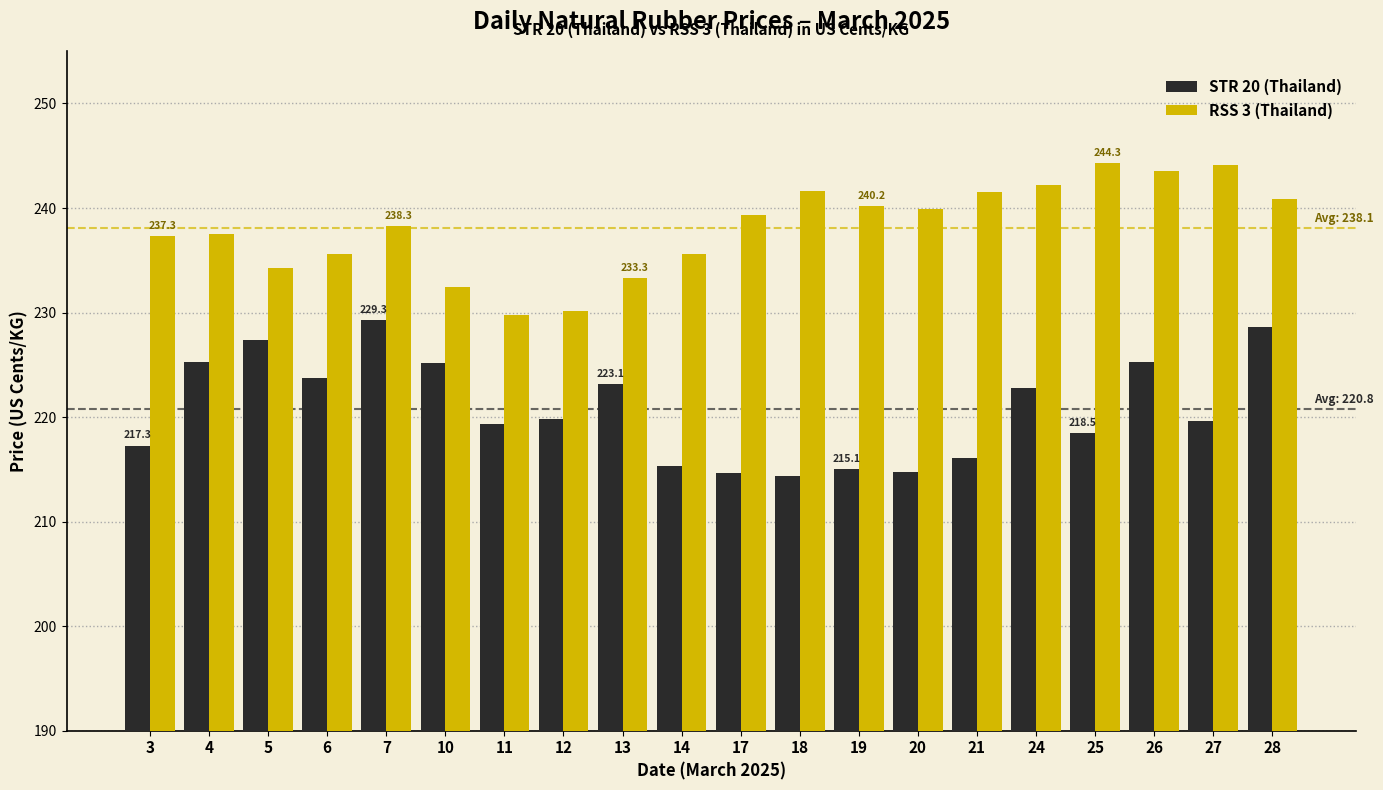

How many bars are there in each group?

2